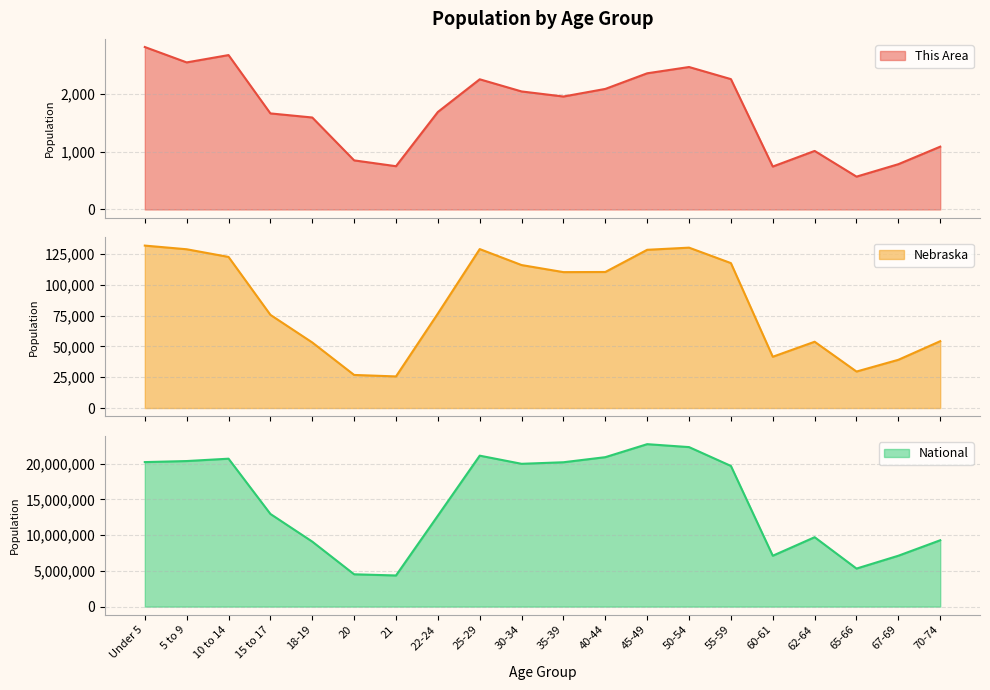

What is the label of the 3rd point from the right?

65-66